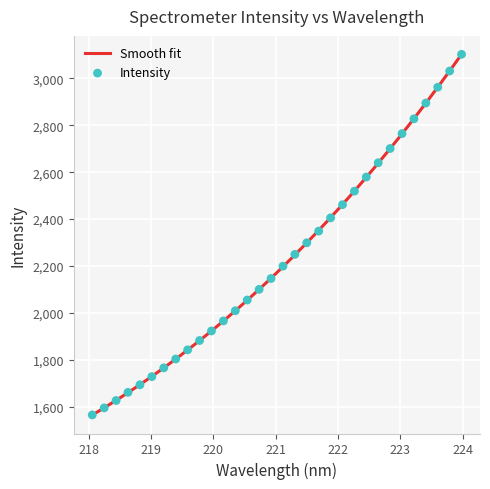

What is the change in value from 218.0596 to 222.0721?

+896.9